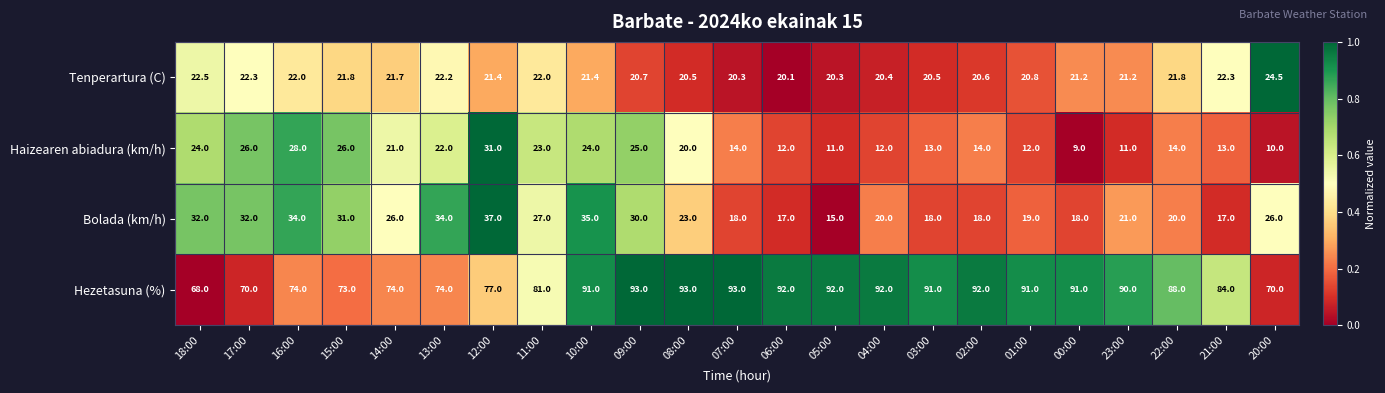

Rank the series at 21:00 from lowest to highest value.

Haizearen abiadura (km/h), Bolada (km/h), Tenperartura (C), Hezetasuna (%)